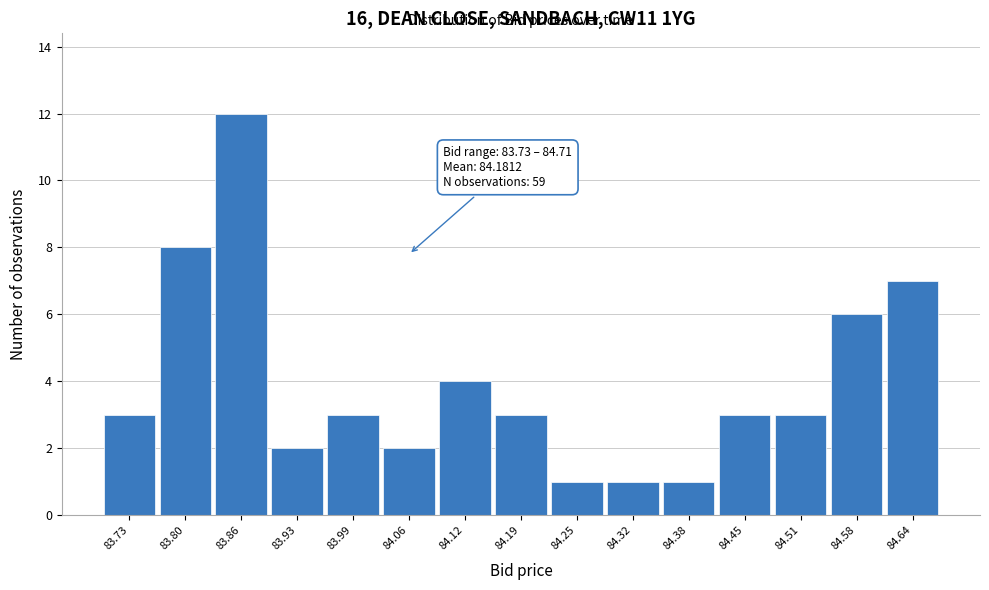

Reading left to right, what are all the values shown in this chart?

83.73=3	83.80=8	83.86=12	83.93=2	83.99=3	84.06=2	84.12=4	84.19=3	84.25=1	84.32=1	84.38=1	84.45=3	84.51=3	84.58=6	84.64=7